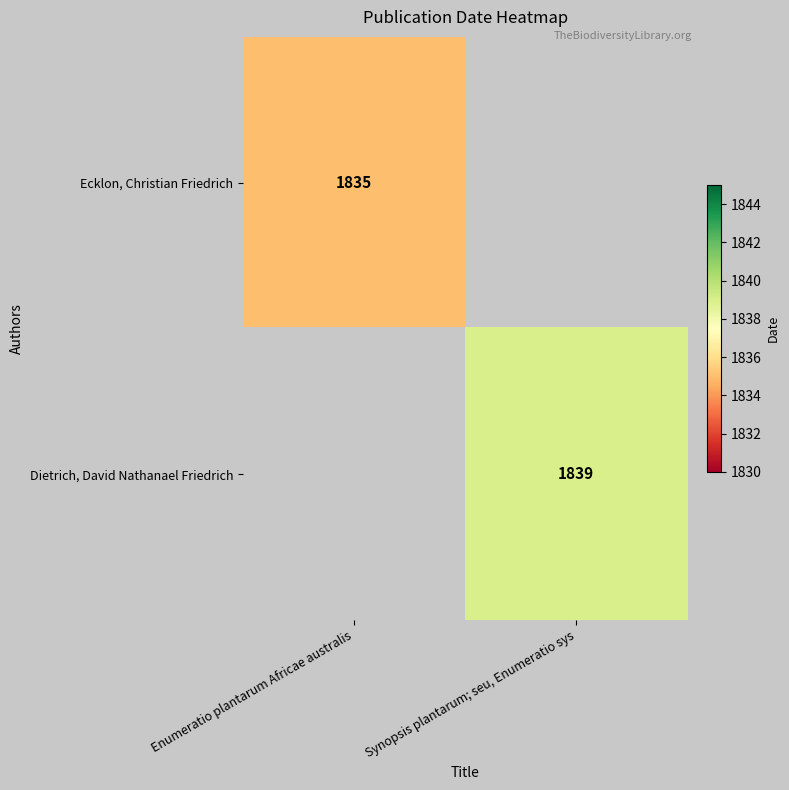

How many categories are shown in the chart?

2